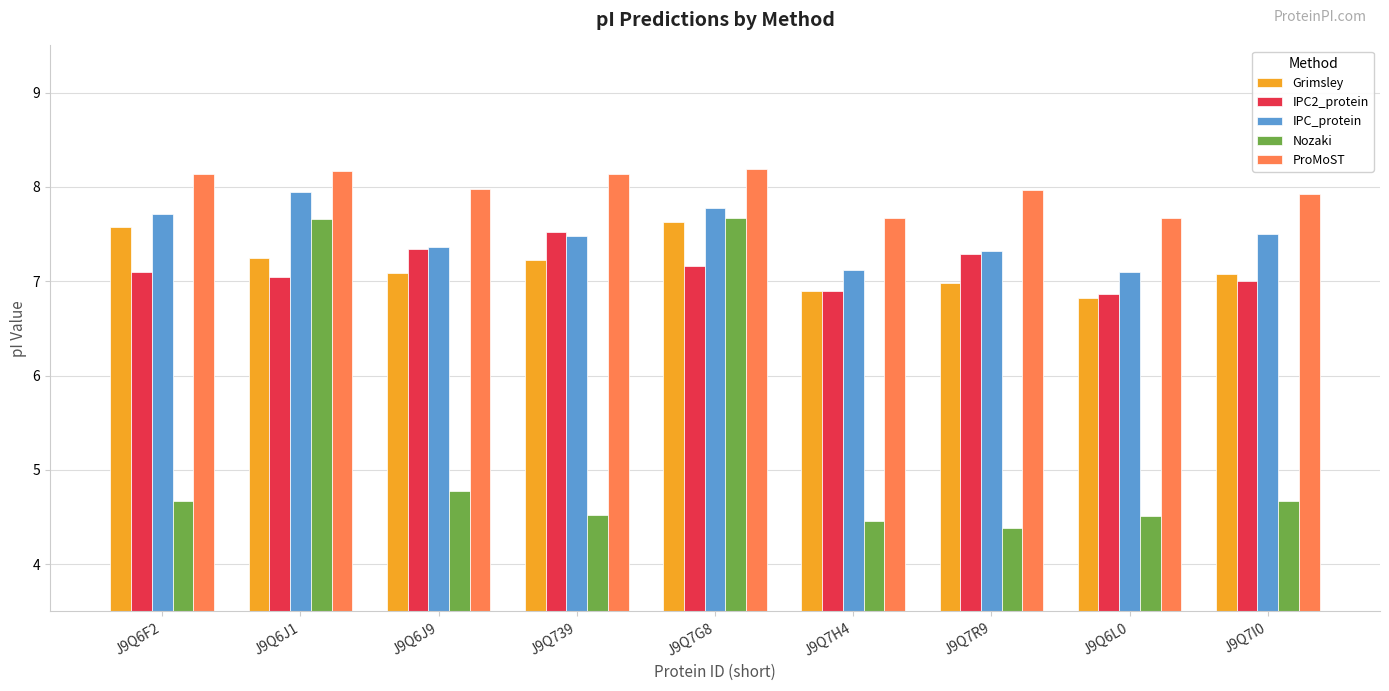

Does the chart contain stacked bars?

No